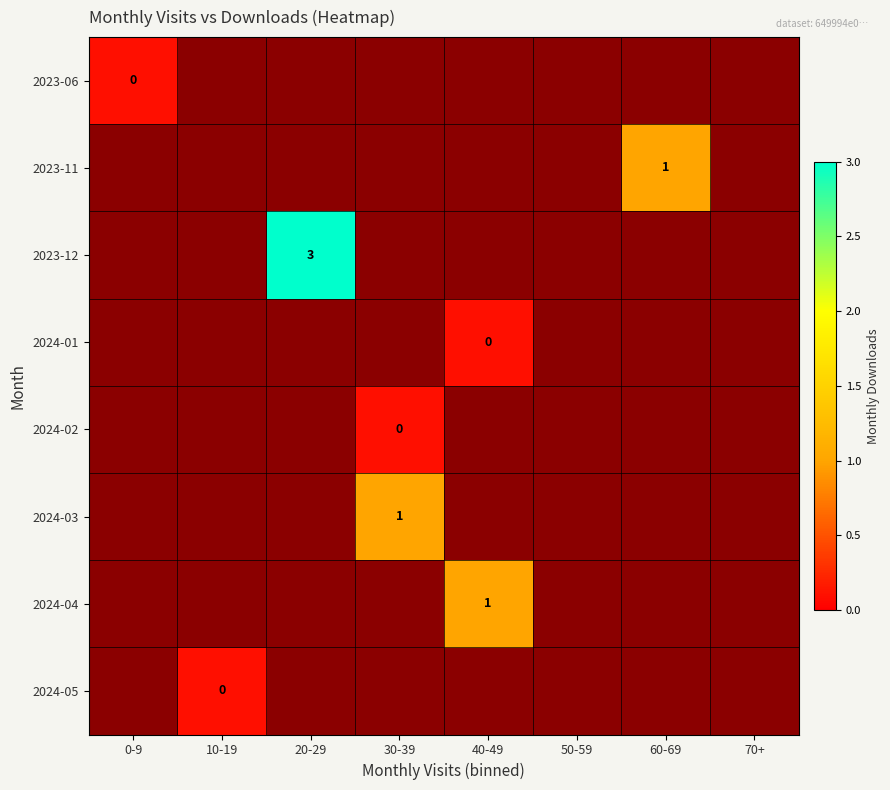

True or false: 2023-11 has a value of 1 at 60-69.

True